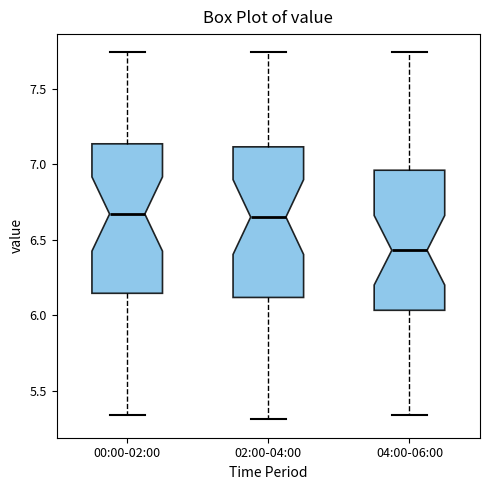

Reading left to right, transcribe this box plot: for each box, give where its median line is, the range the box spans, and where its two whiskers end, as read against the y-axis. The values are not printed on the chart, so give them approximately, as read against the axis.

00:00-02:00: median 6.65, box 6.15 to 7.15, whiskers 5.35 to 7.75
02:00-04:00: median 6.65, box 6.10 to 7.10, whiskers 5.30 to 7.75
04:00-06:00: median 6.45, box 6.05 to 6.95, whiskers 5.35 to 7.75